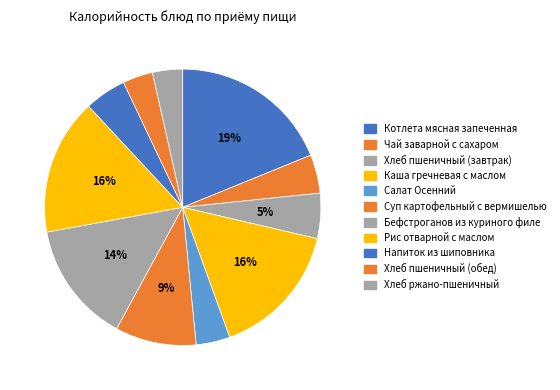

To the nearest percent, what is the average slice percentage?

9%